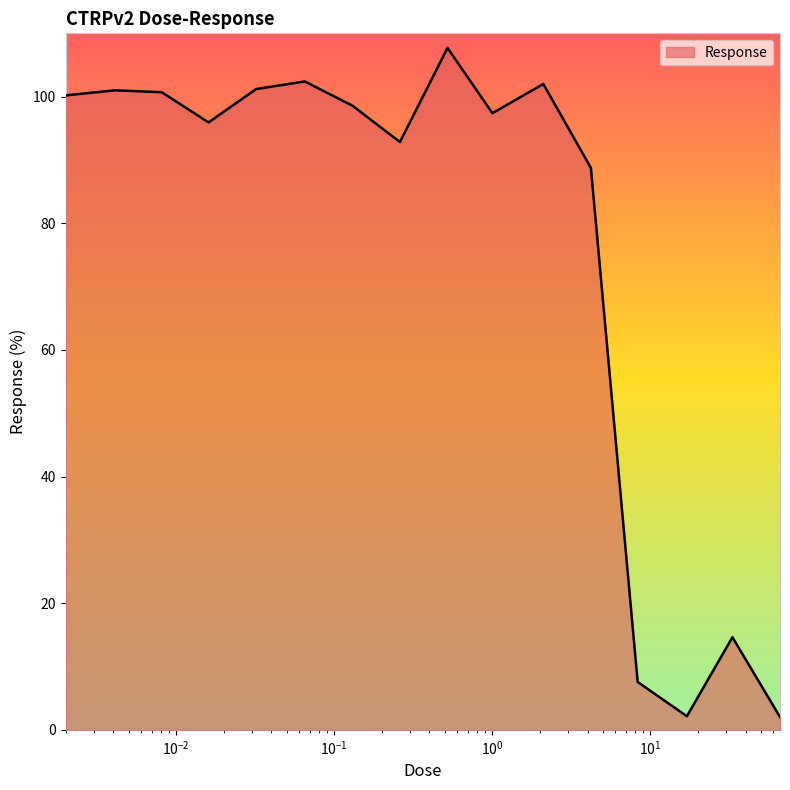

What is the greatest value displayed?

107.7